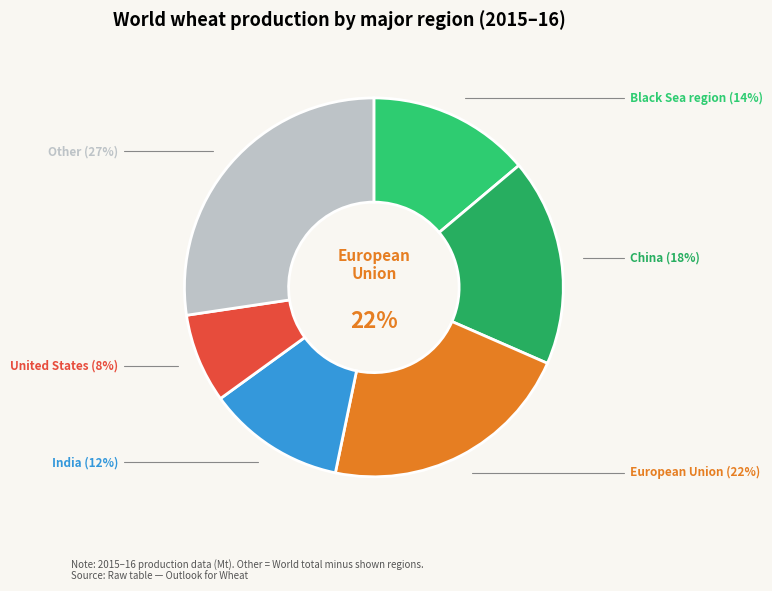

The Black Sea region slice represents 21% of the pie. True or false?

False